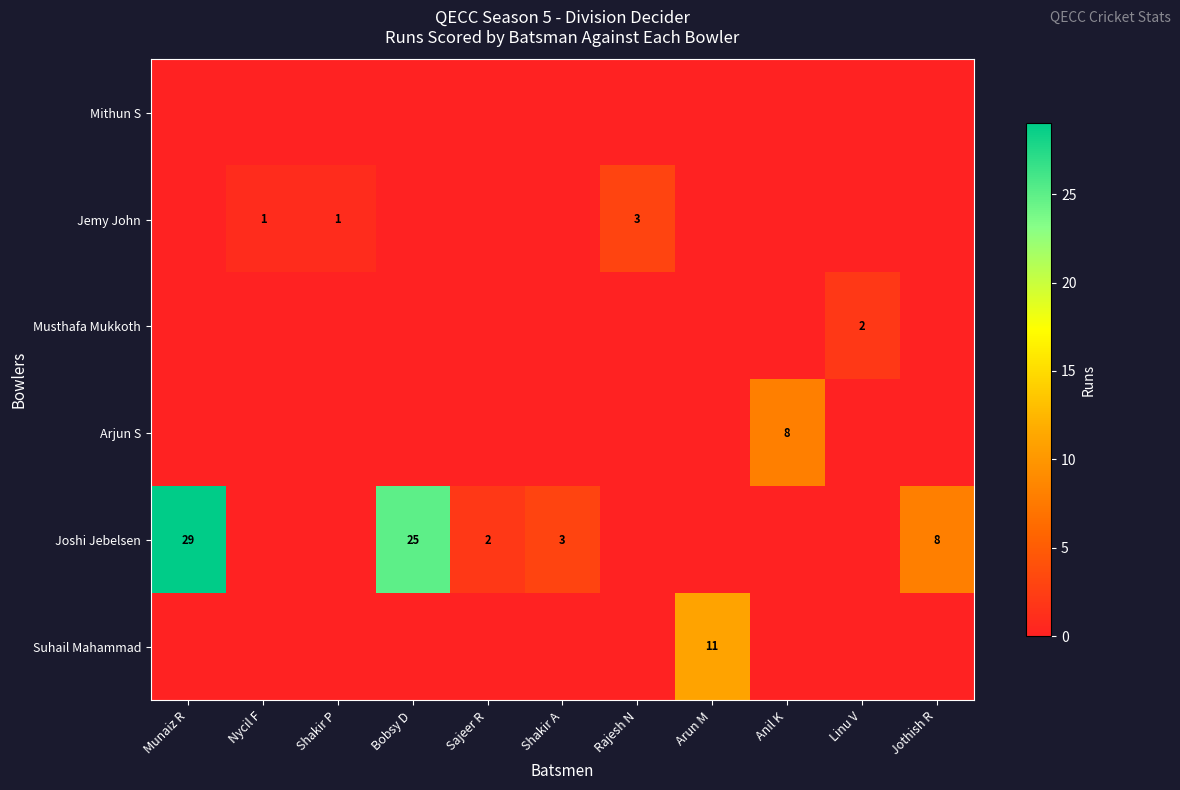

The Joshi Jebelsen series shows 29 at Munaiz R. True or false?

True